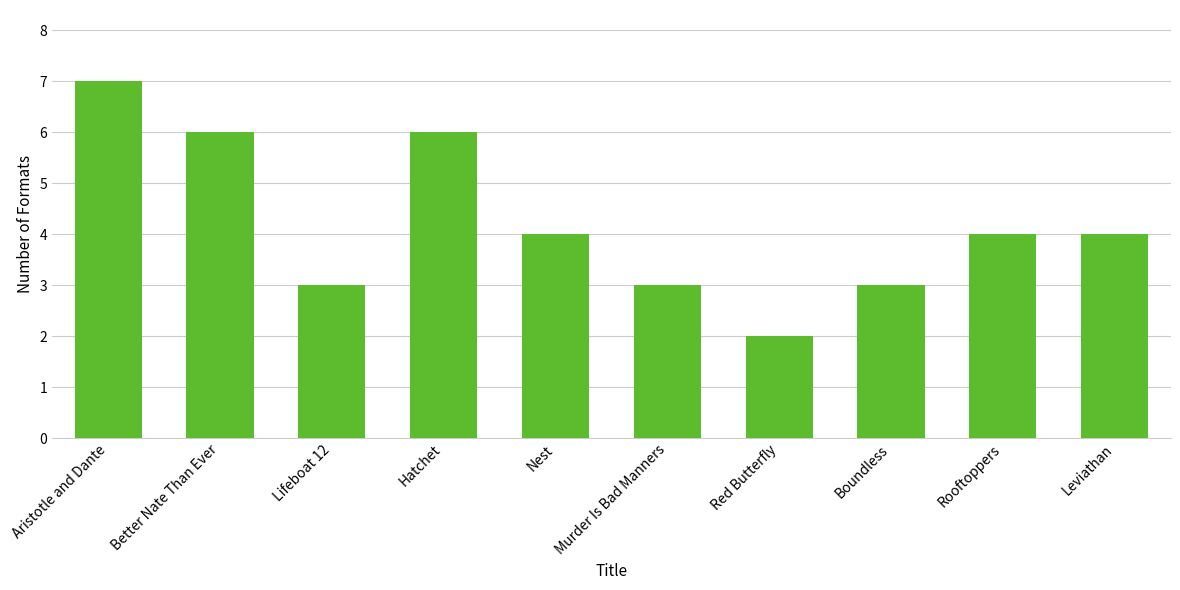

What is the greatest value displayed?

7